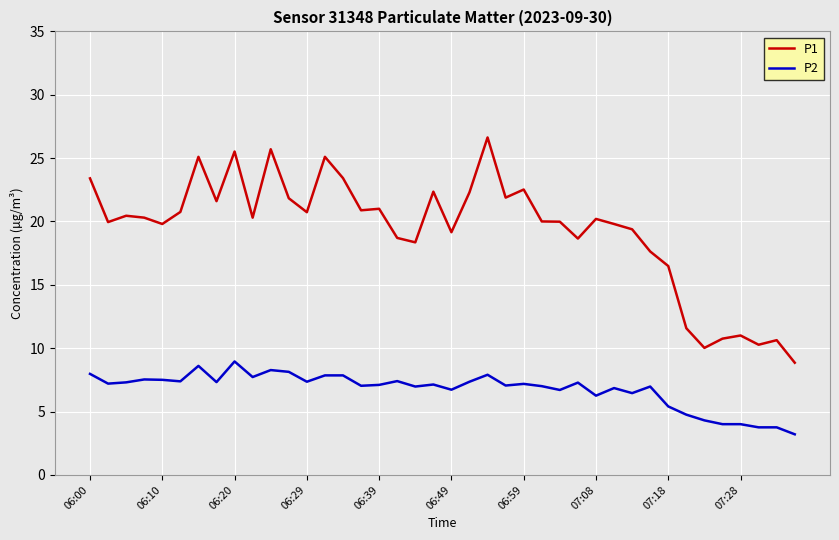

List the series in order of their peak value, highest first.

P1, P2